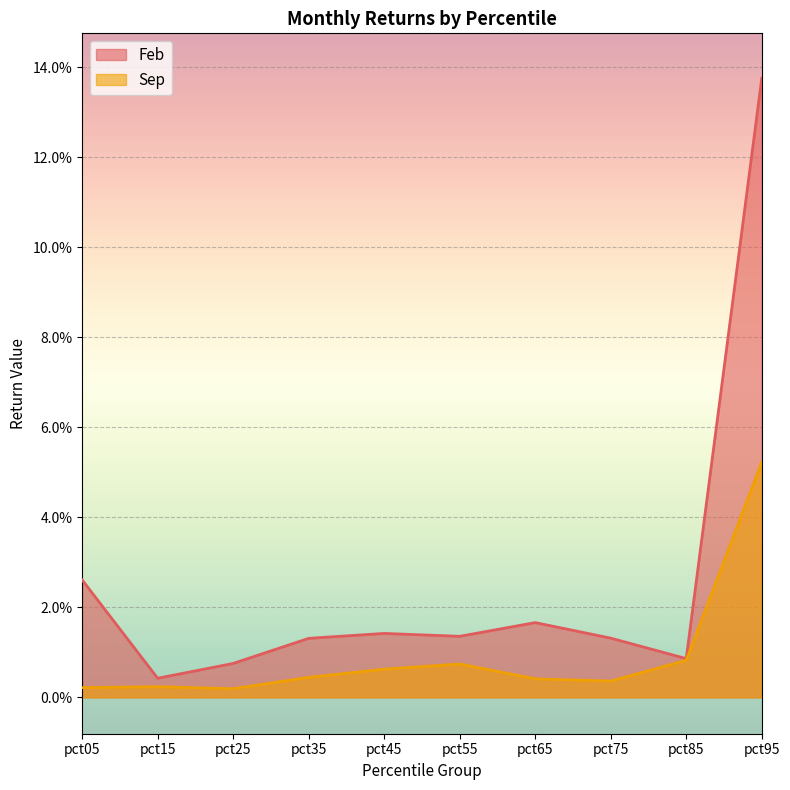

List the labels in order of Sep value, largest first.

pct95, pct85, pct55, pct45, pct35, pct65, pct75, pct15, pct05, pct25